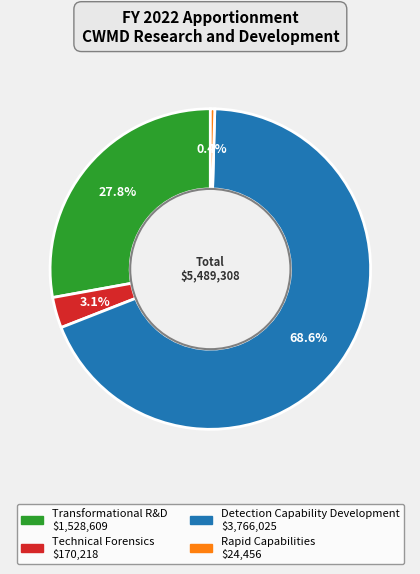

Does Detection Capability Development represent more than half of the total?

Yes